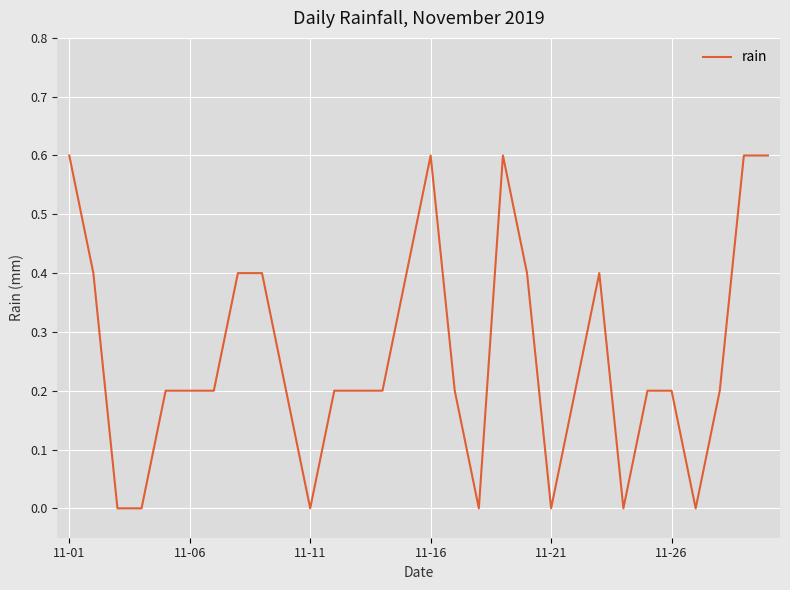

Count the values in the range 0 to 1.

30